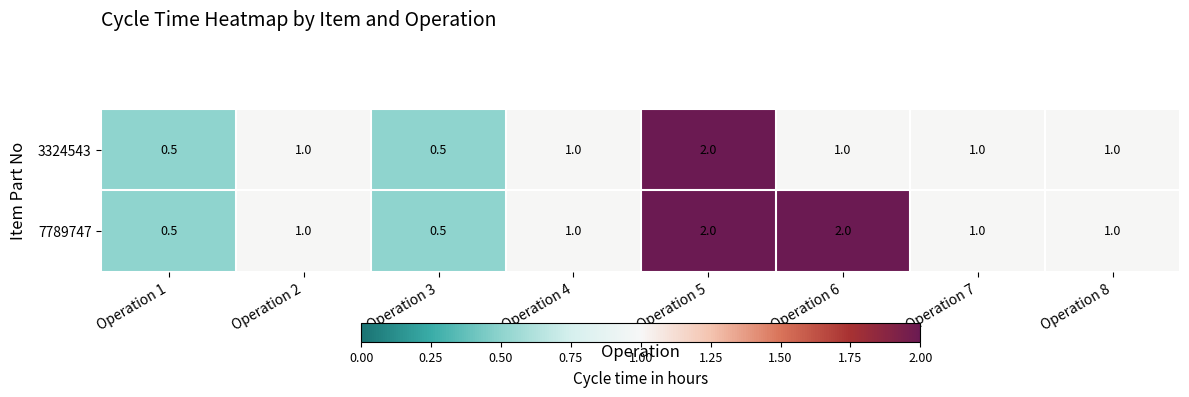

What is the maximum value shown in the chart?

2.0